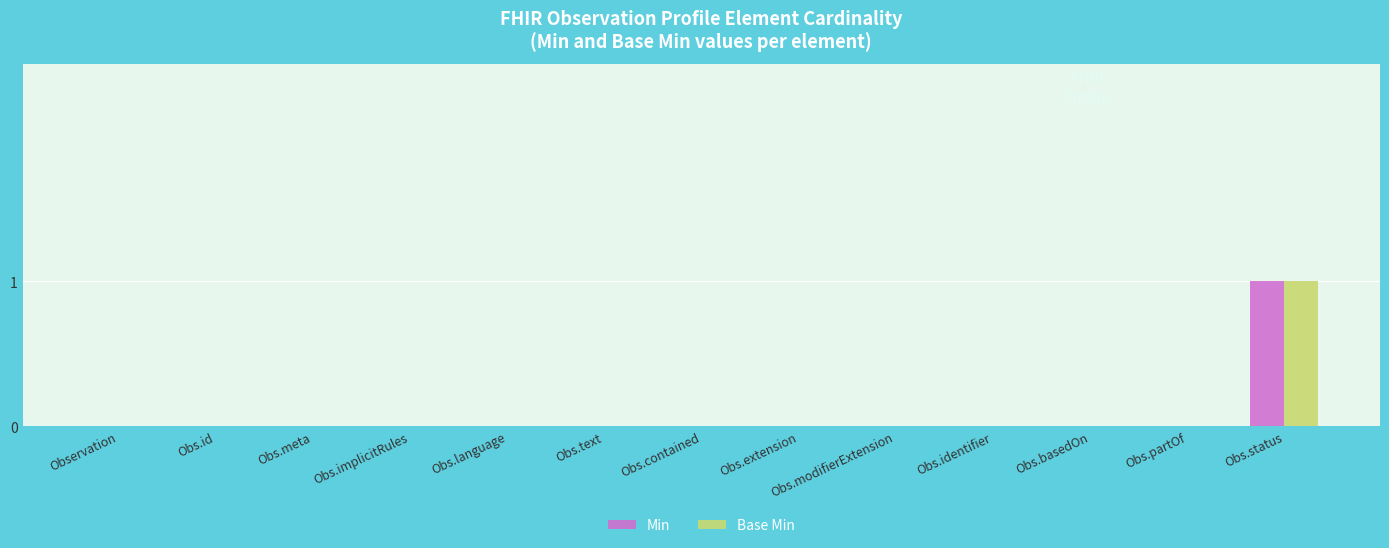

Which category has the highest value in the Min series?

Obs.status